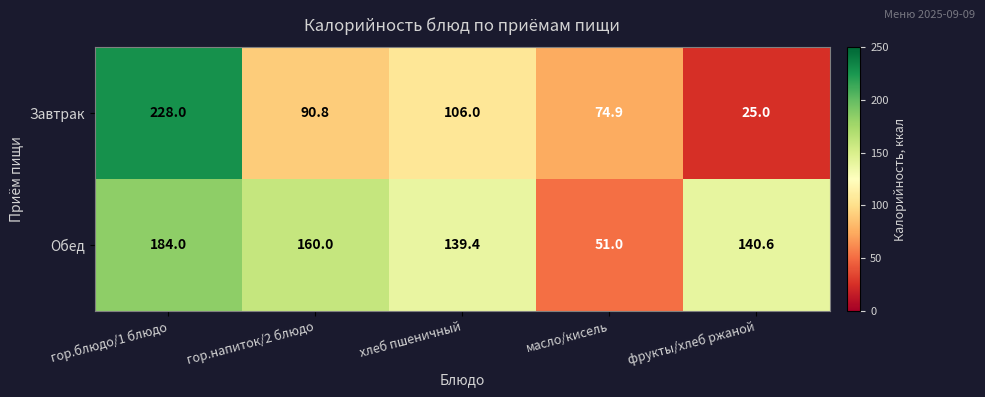

At how many categories does at least one series exceed 66?

5